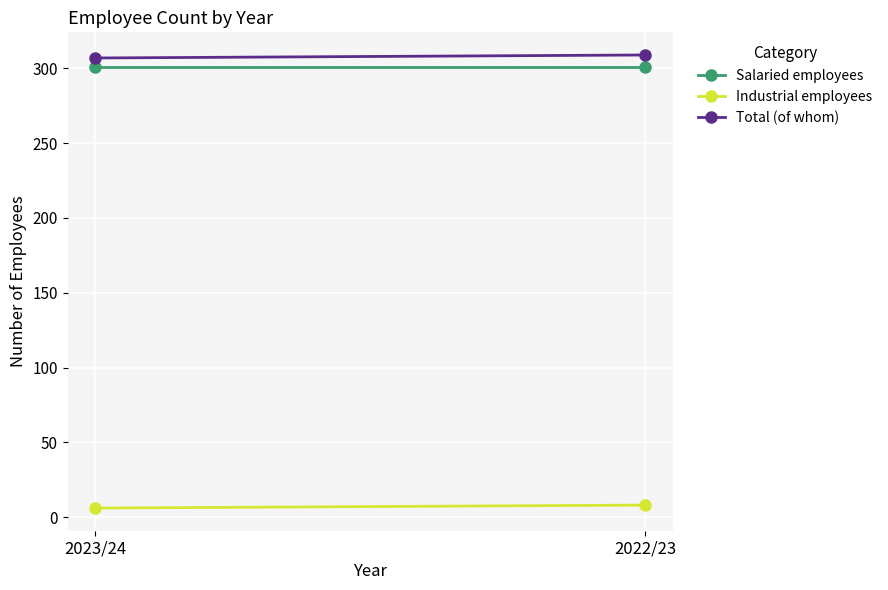

Is it true that Salaried employees equals 301 at 2022/23?

True